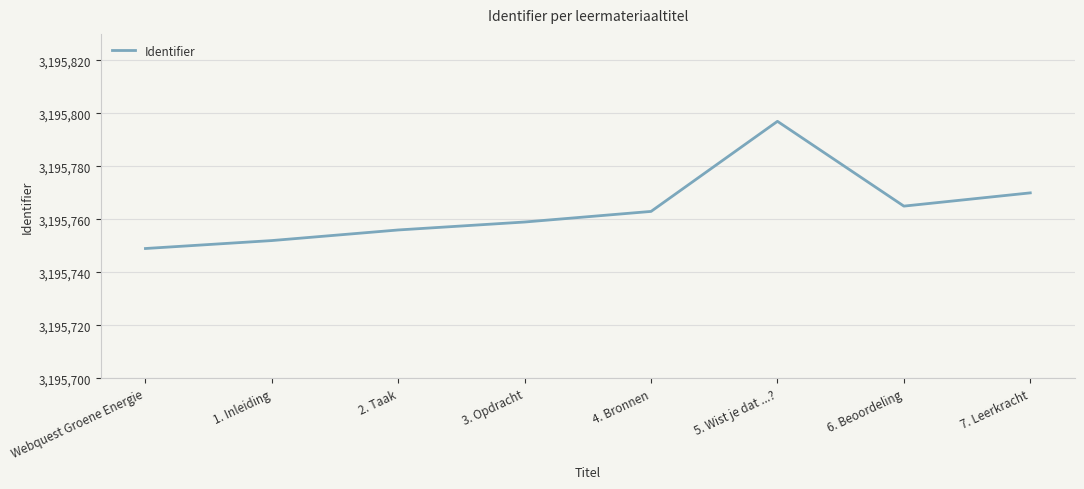

Reading left to right, list all the values displayed in this chart.

3195749	3195752	3195756	3195759	3195763	3195797	3195765	3195770